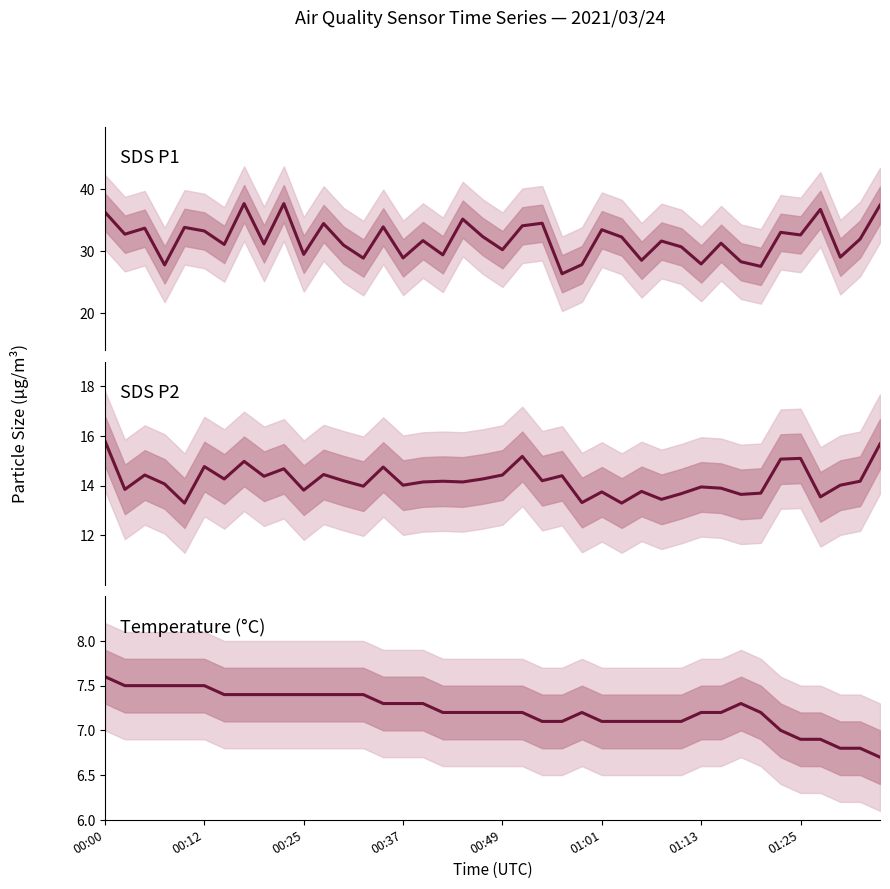

The SDS_P1 series shows 34.5 at 22. True or false?

True